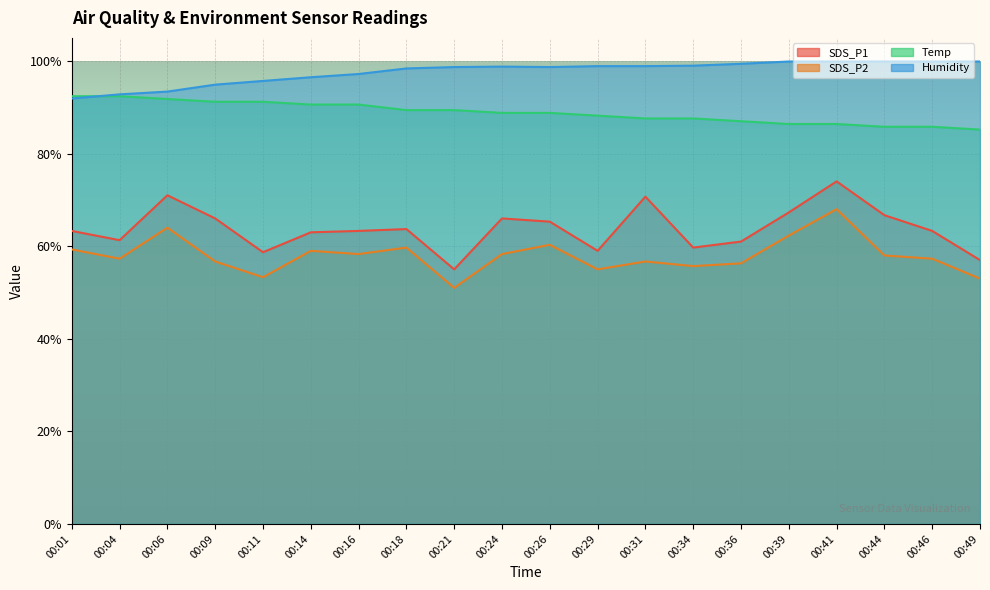

What is the smallest value displayed?

51.0